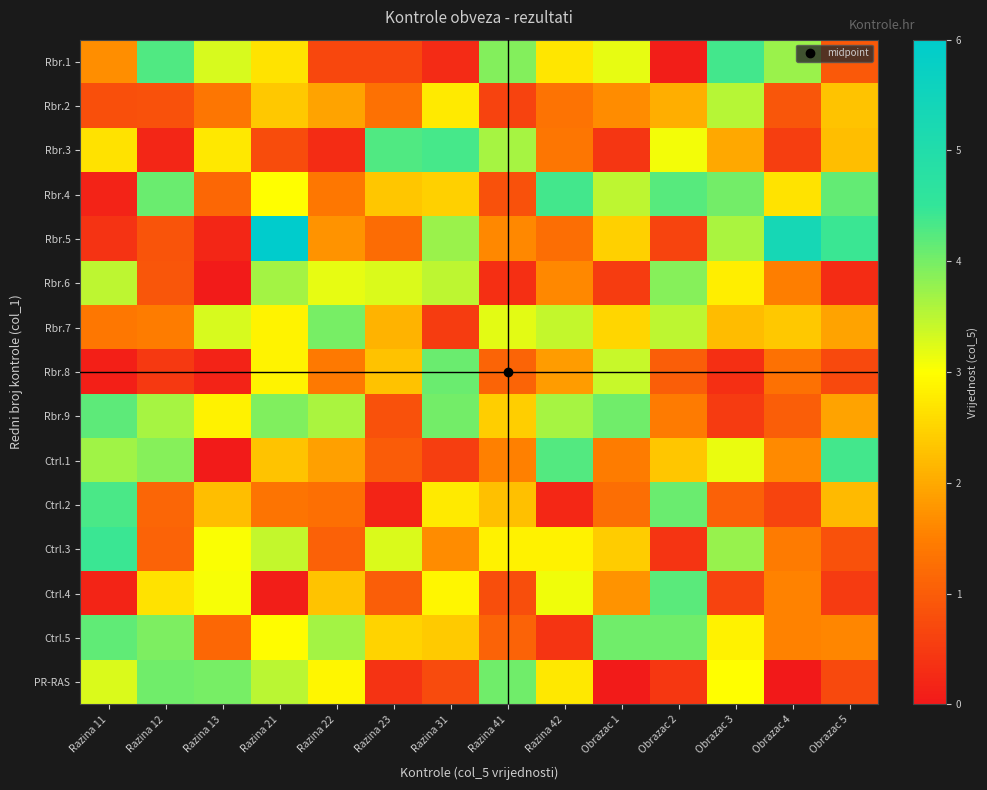

Between Razina 11 and Obrazac 1, which is larger?

Obrazac 1